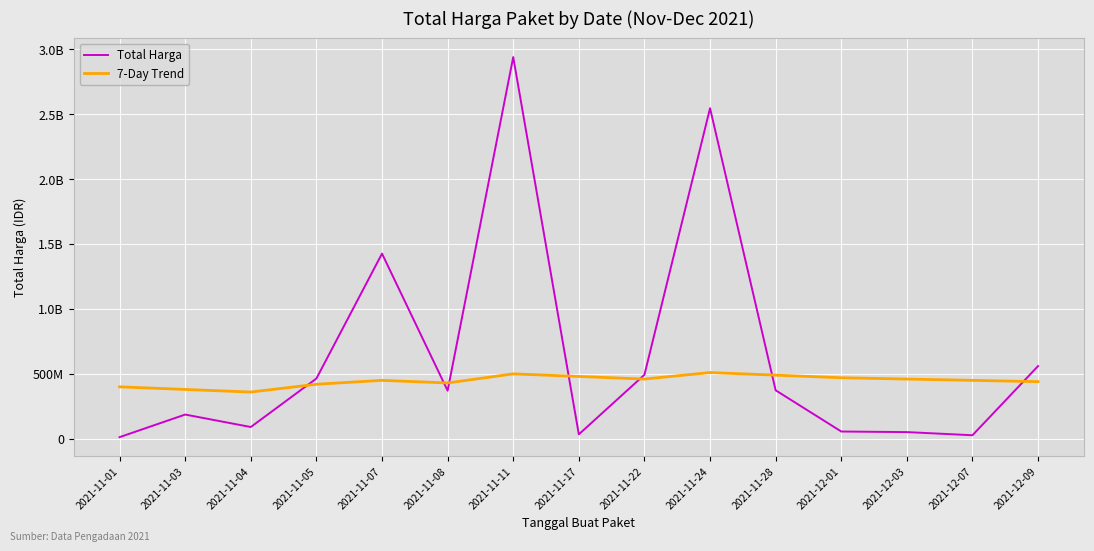

Is the value of 7-Day Trend at 2021-11-24 greater than the value of Total Harga at 2021-11-17?

Yes